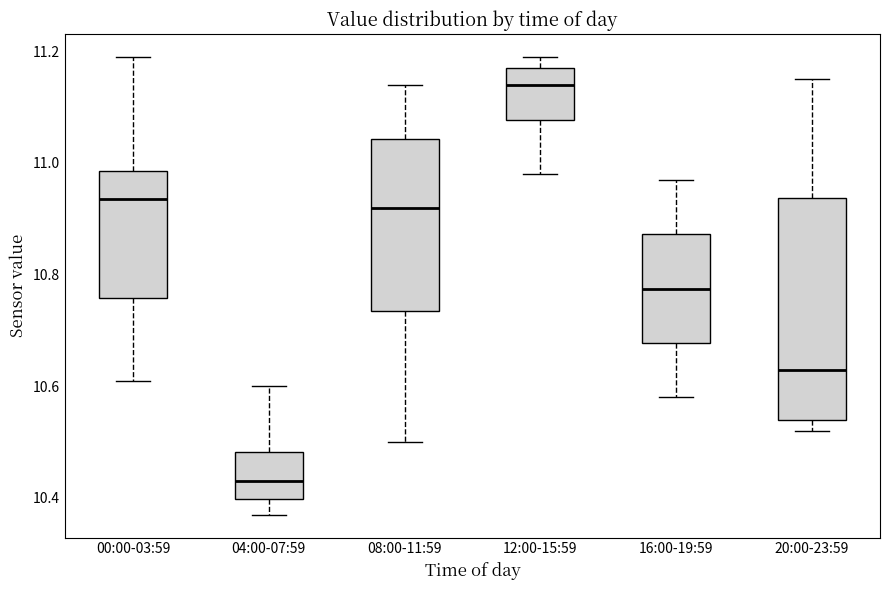

Where does the upper whisker of the box for 04:00-07:59 end on the y-axis? The values are not printed on the chart, so give them approximately, as read against the axis.

10.60